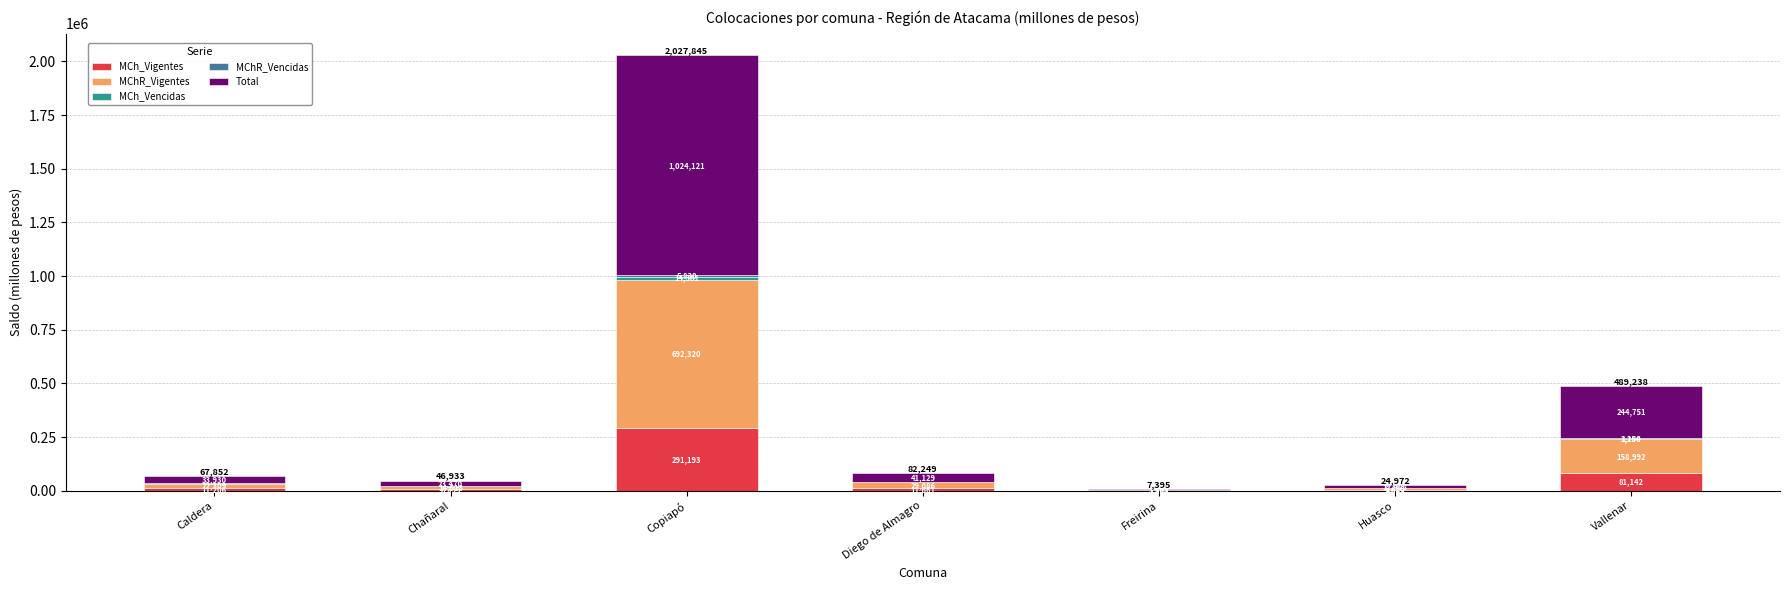

What is the maximum value for MCh_Vigentes?

291192.8